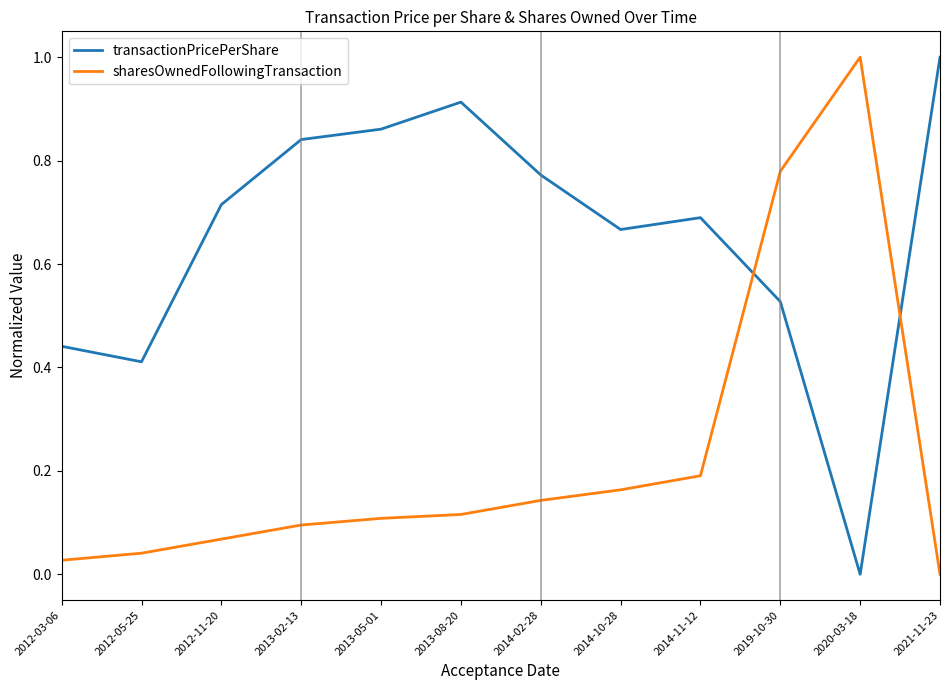

How many times do transactionPricePerShare and sharesOwnedFollowingTransaction cross each other?

2